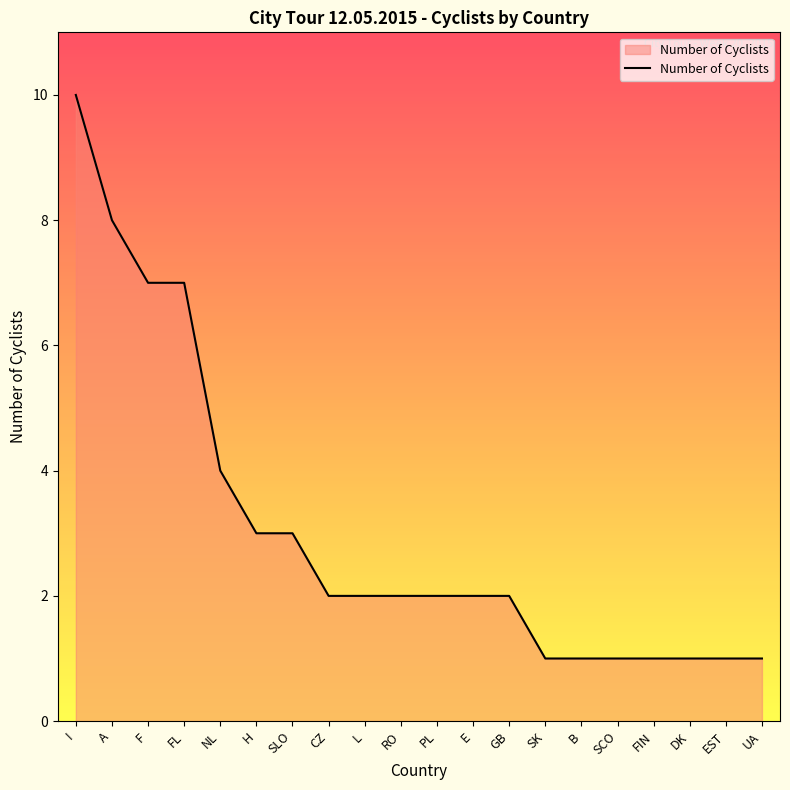

The chart shows a value of 2 at L. True or false?

True